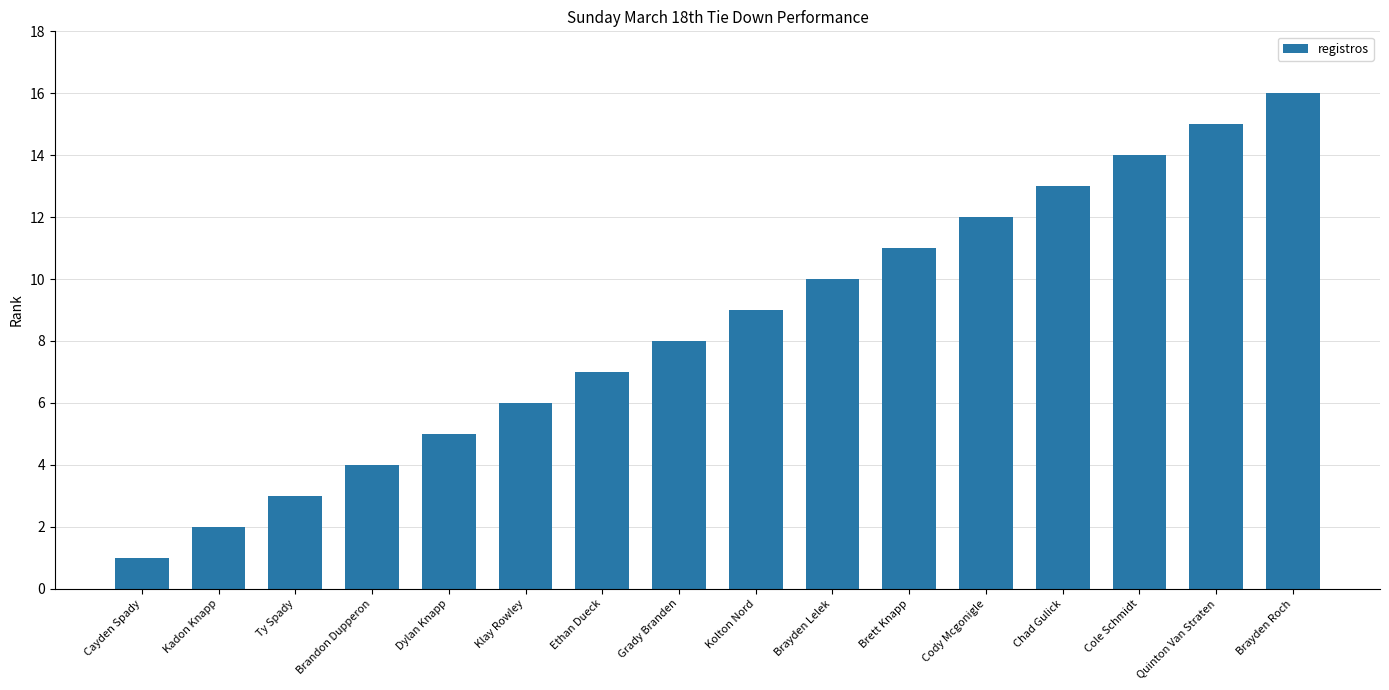

What is the sum of all values?

136